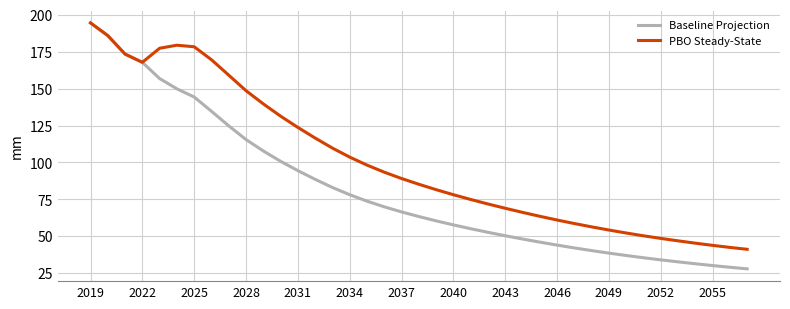

Which series has the largest total across all categories?

PBO Steady-State